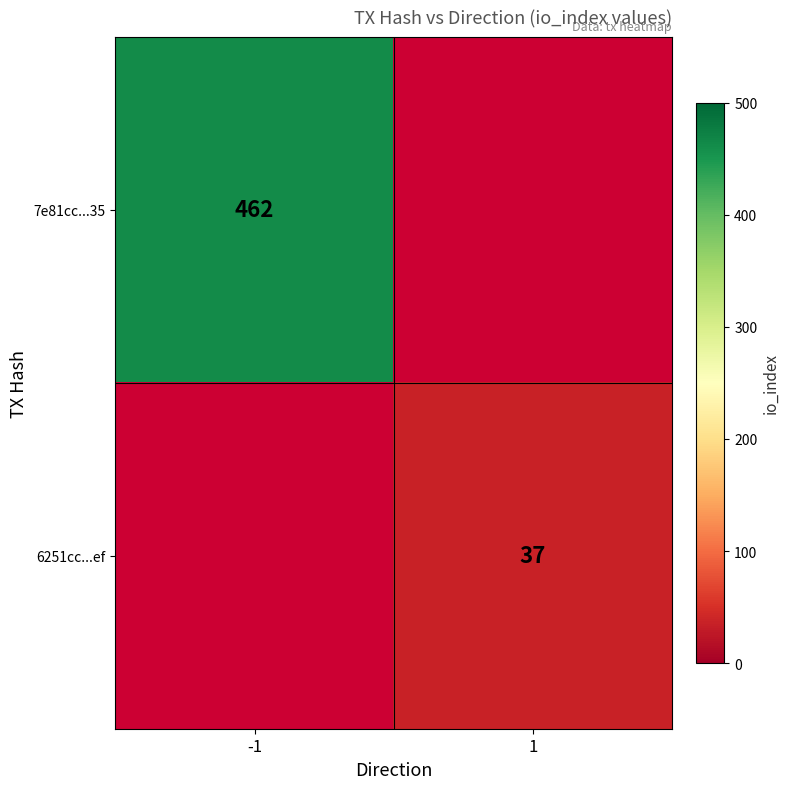

True or false: 7e81cc...35 has a value of 462 at -1.

True